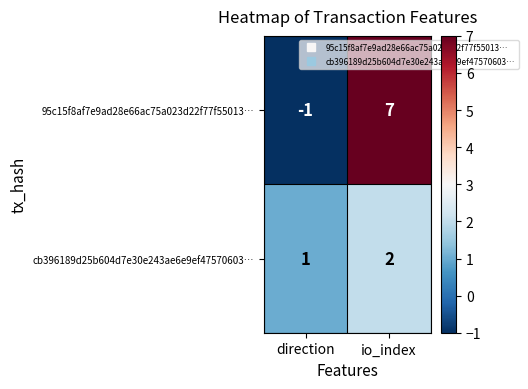

What is the sum of the cb396189d25b604d7e30e243ae6e9ef47570603… values at direction and io_index?

3